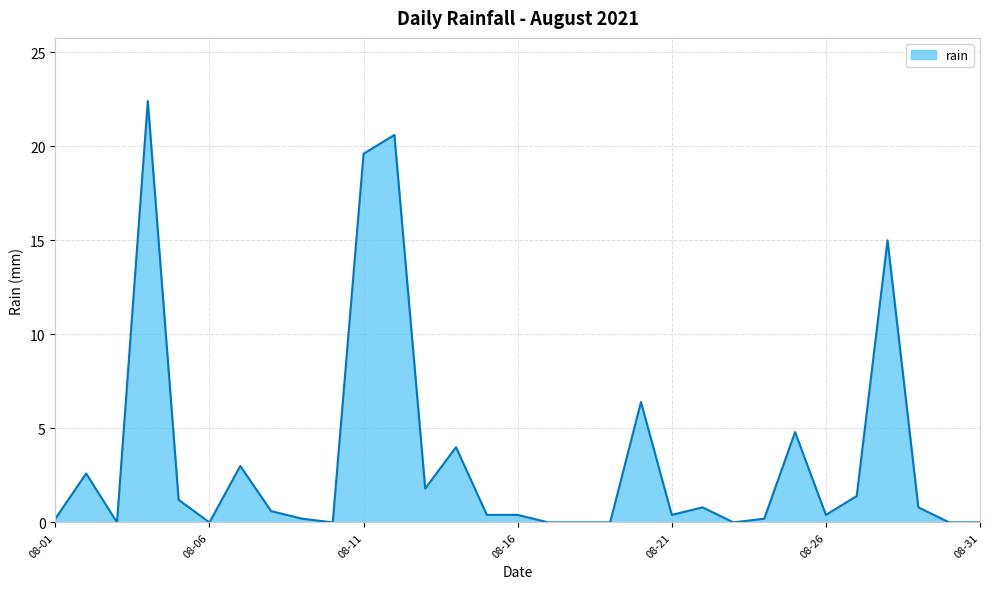

What is the difference between the maximum and minimum values?

22.4